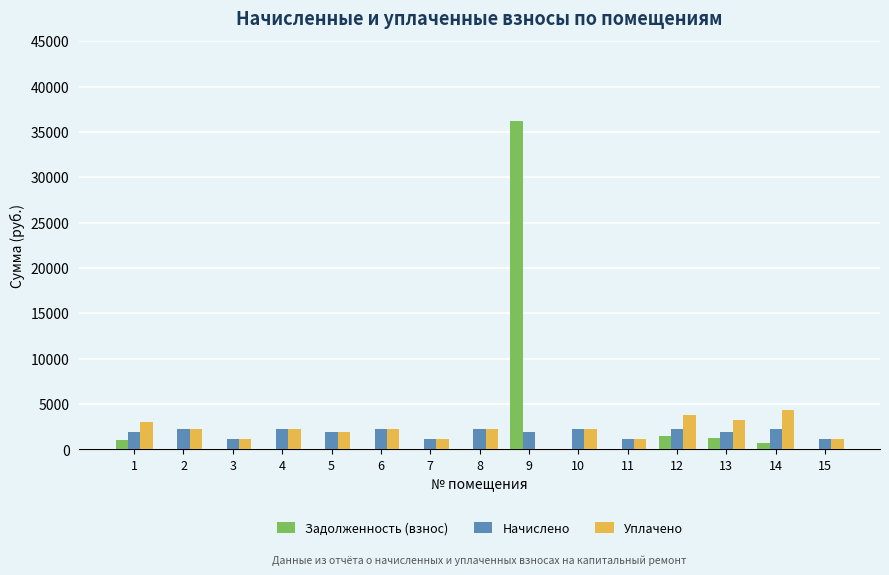

Which series changed the most between 11 and 14?

Уплачено